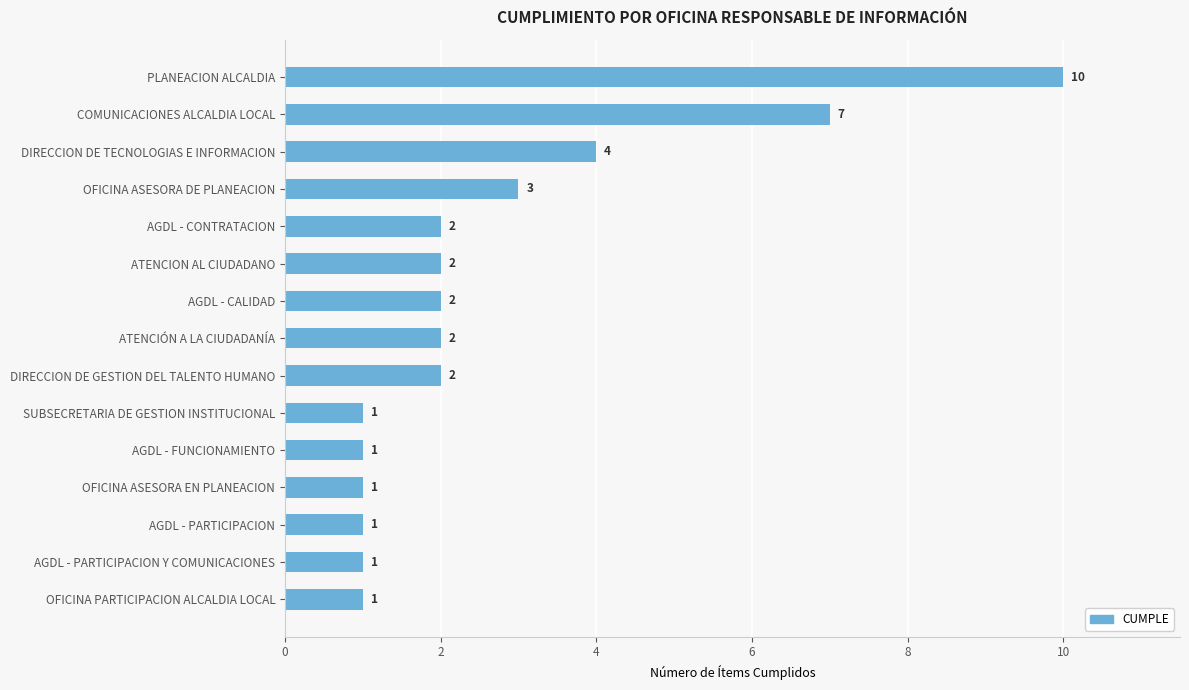

Reading bottom to top, transcribe all the data shown in this chart.

OFICINA PARTICIPACION ALCALDIA LOCAL=1	AGDL - PARTICIPACION Y COMUNICACIONES=1	AGDL - PARTICIPACION=1	OFICINA ASESORA EN PLANEACION=1	AGDL - FUNCIONAMIENTO=1	SUBSECRETARIA DE GESTION INSTITUCIONAL=1	DIRECCION DE GESTION DEL TALENTO HUMANO=2	ATENCIÓN A LA CIUDADANÍA=2	AGDL - CALIDAD=2	ATENCION AL CIUDADANO=2	AGDL - CONTRATACION=2	OFICINA ASESORA DE PLANEACION=3	DIRECCION DE TECNOLOGIAS E INFORMACION=4	COMUNICACIONES ALCALDIA LOCAL=7	PLANEACION ALCALDIA=10